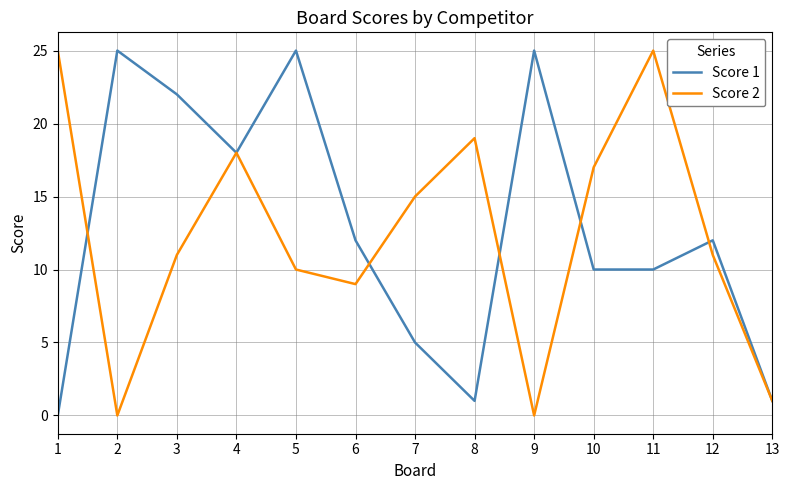

List the series in order of their overall mean, highest first.

Score 1, Score 2